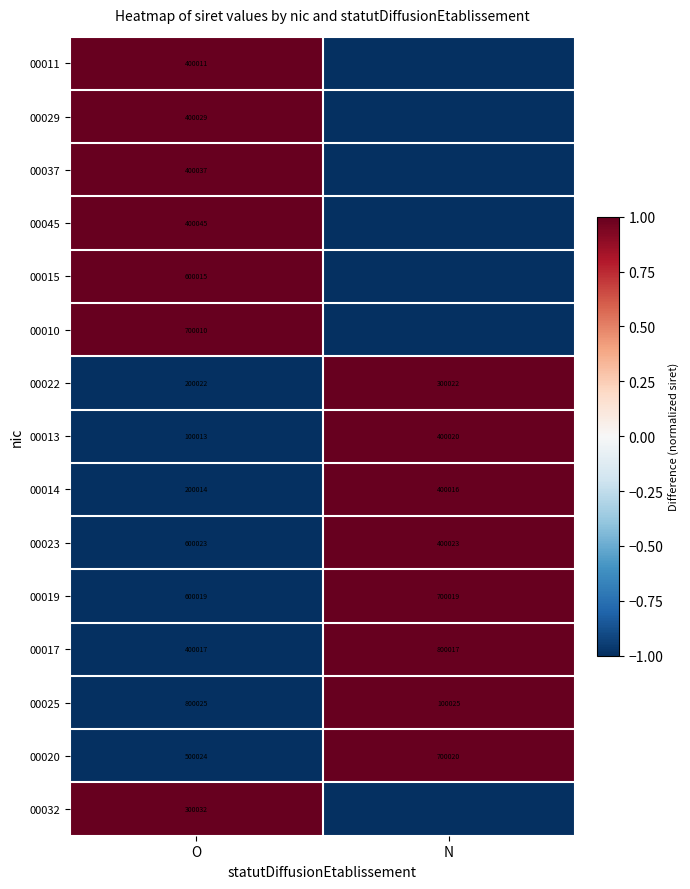

What is the difference between the 00020 values at O and N?

199996